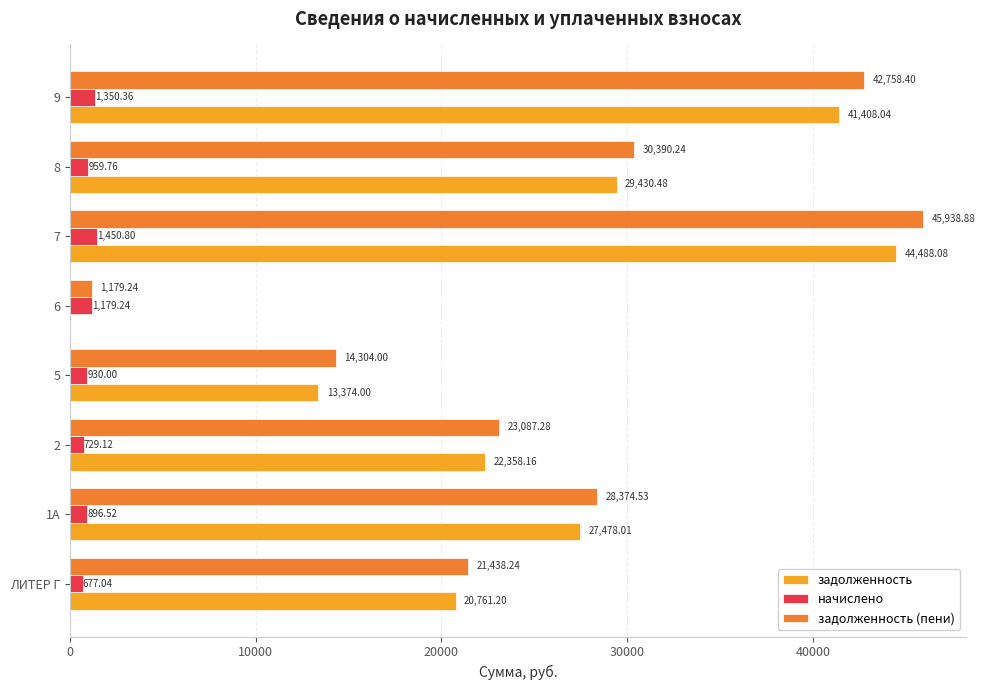

What is the approximate value of задолженность (пени) at 7?

45938.9